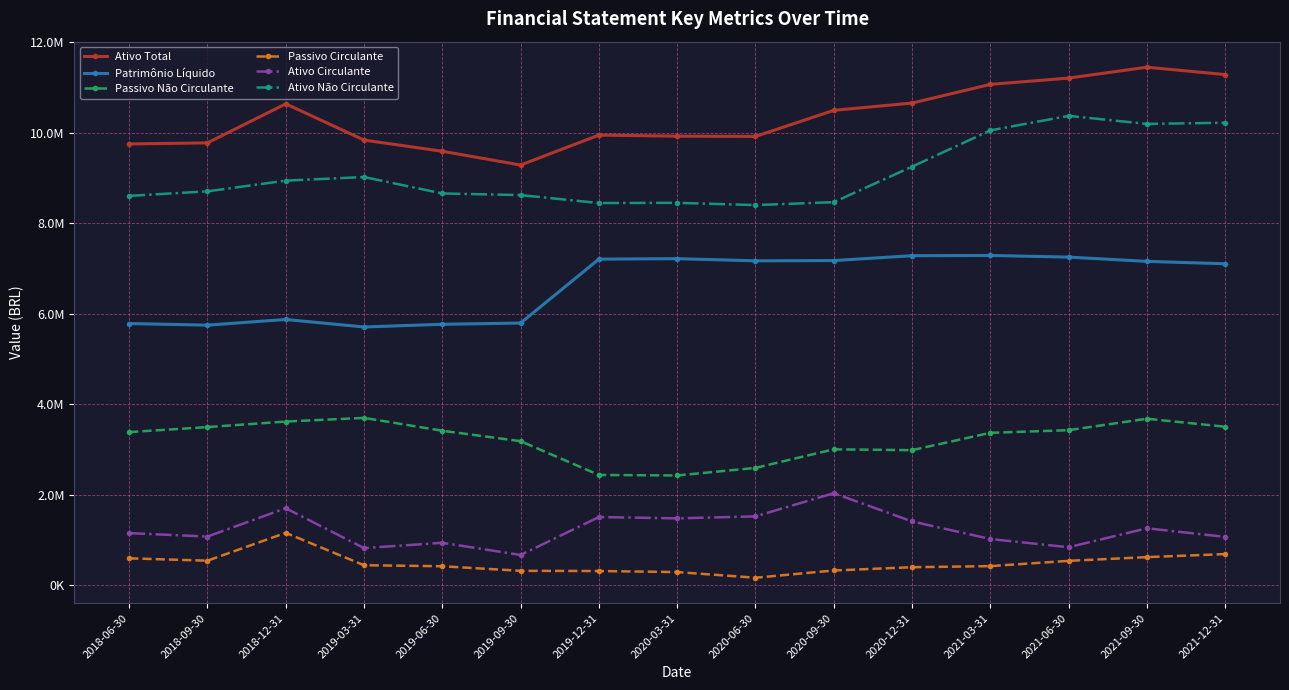

True or false: Passivo Não Circulante and Passivo Circulante cross at least once.

False